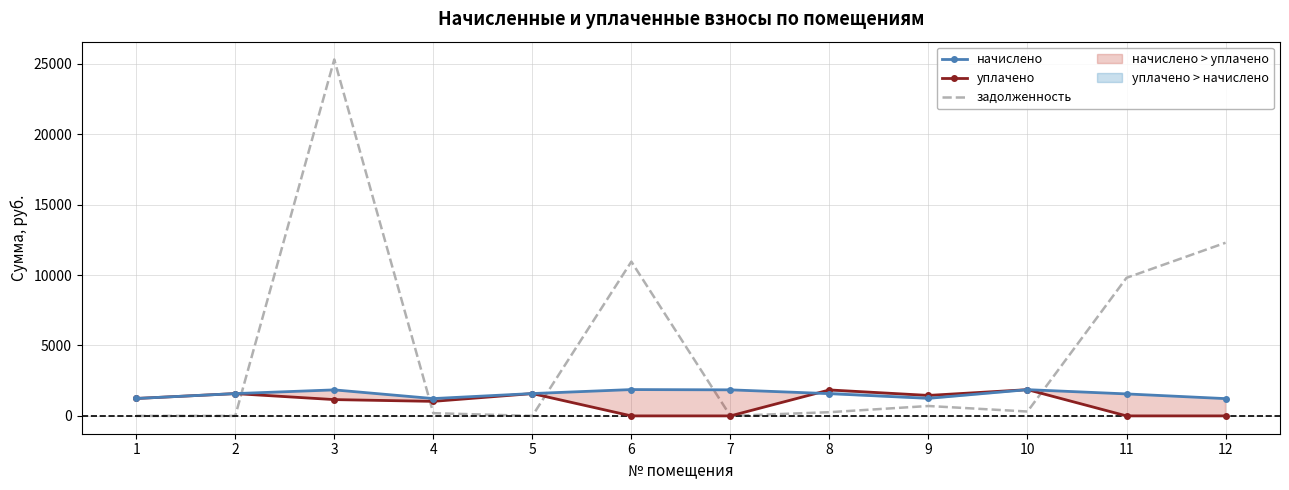

What is the value of the задолженность point at the 10th from the left?

310.4